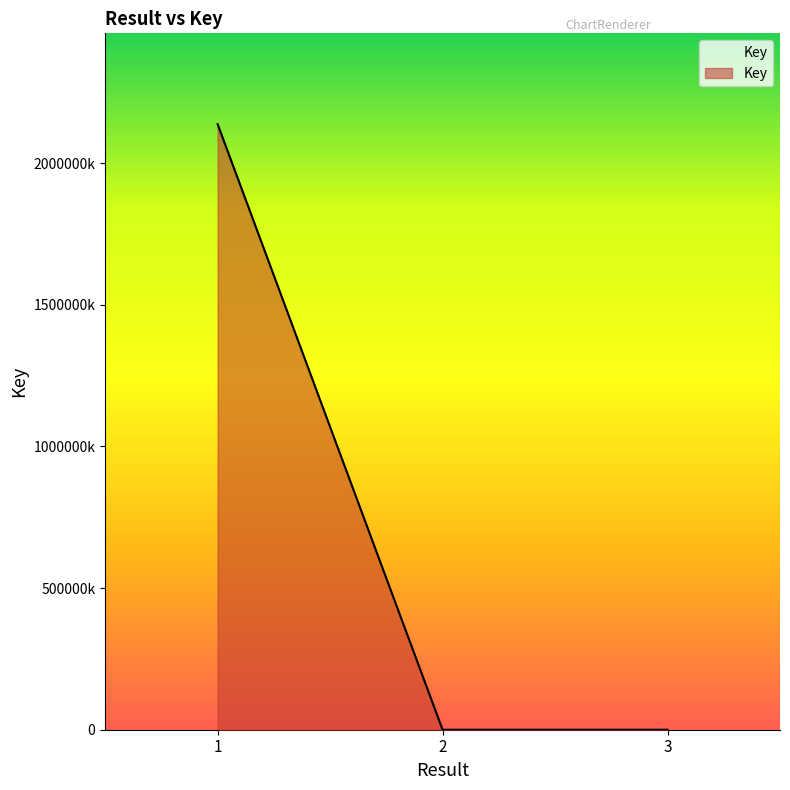

Reading left to right, extract all data points from this chart.

2137665473	7613	2901